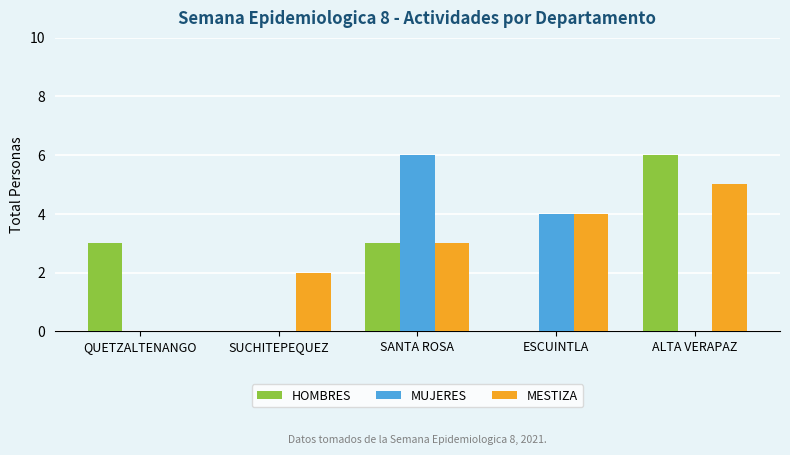

At which category is the sum across all series the highest?

SANTA ROSA